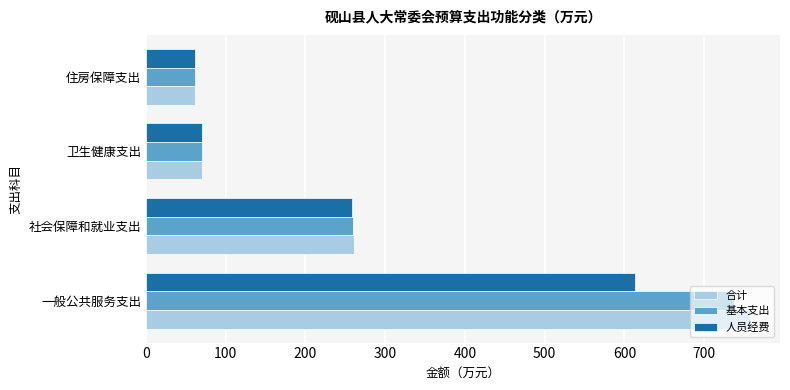

Which series has the widest spread of values?

合计